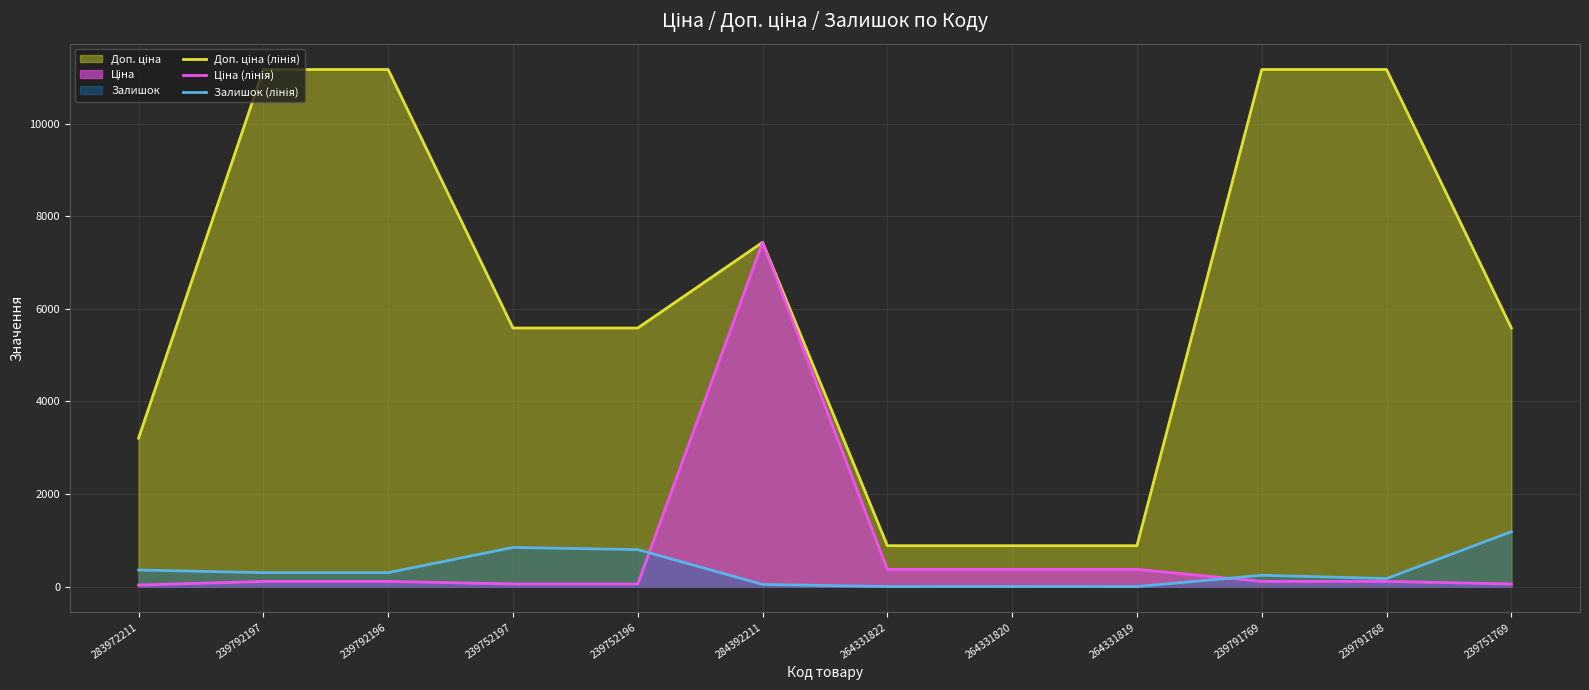

What is the value of the Ціна (лінія) point at the 2nd from the left?

111.7